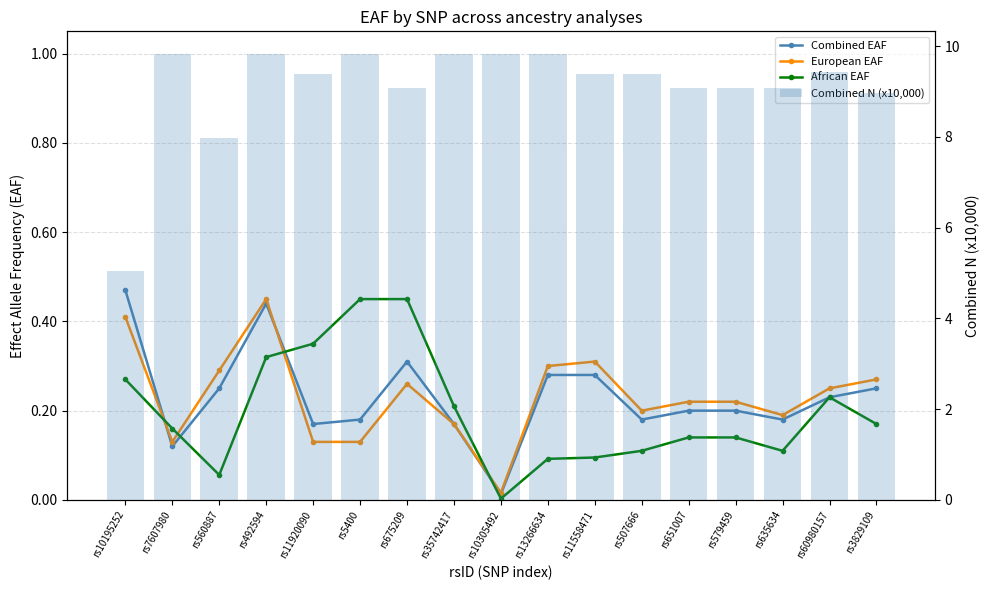

Is it true that African EAF equals 0.1 at rs507666?

True